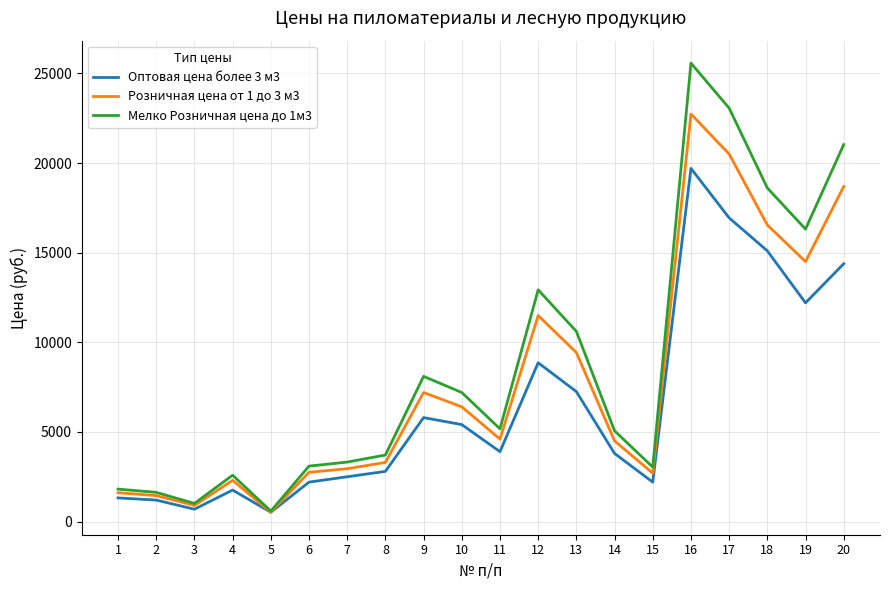

How many lines are shown in the chart?

3